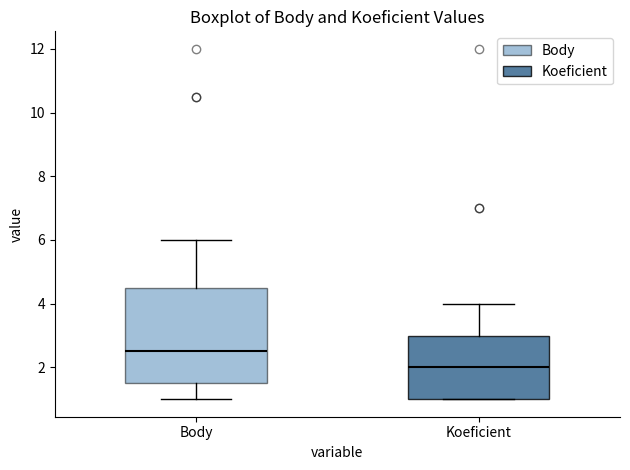

Comparing the boxes themselves (not the whiskers), which one is the tallest?

Body